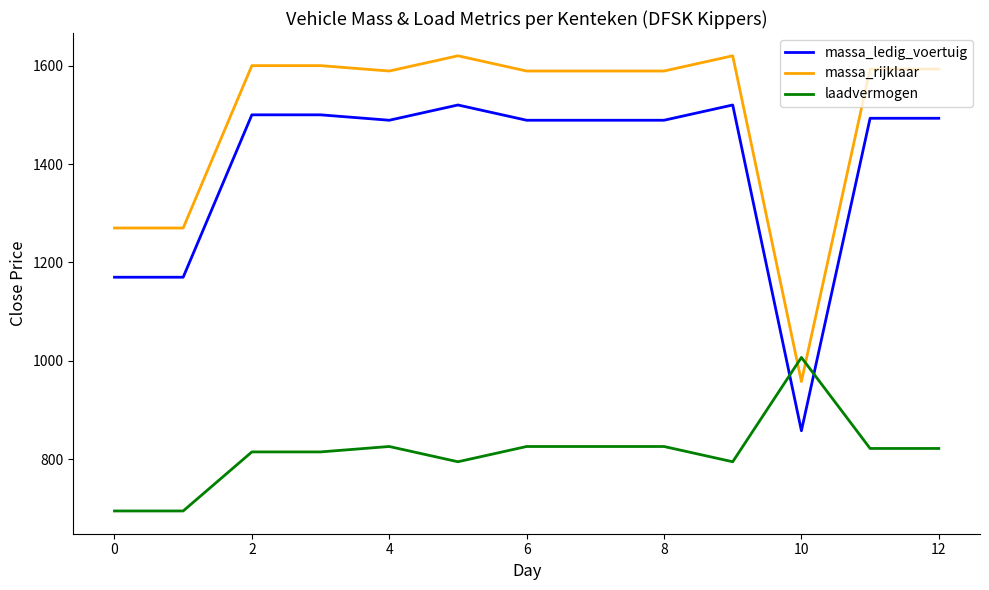

What is the difference between the maximum and minimum values in the massa_rijklaar series?

662